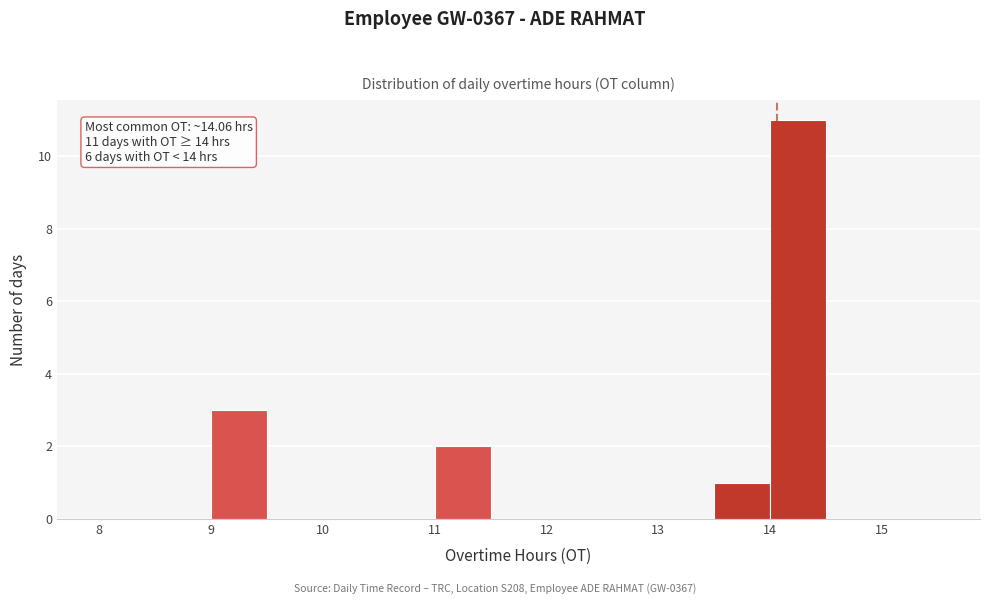

Over which range of the x-axis is the bar tallest?

14.0 to 14.5